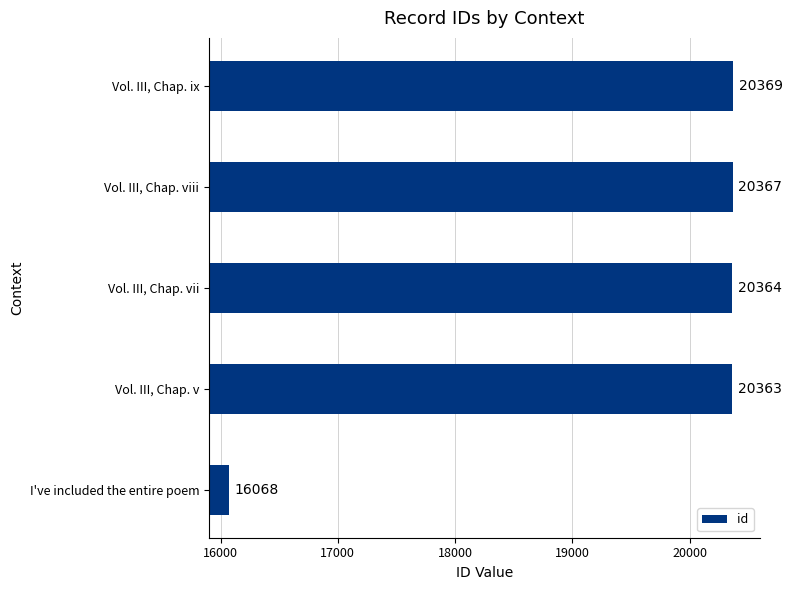

What is the difference between the second highest and second lowest values?

4